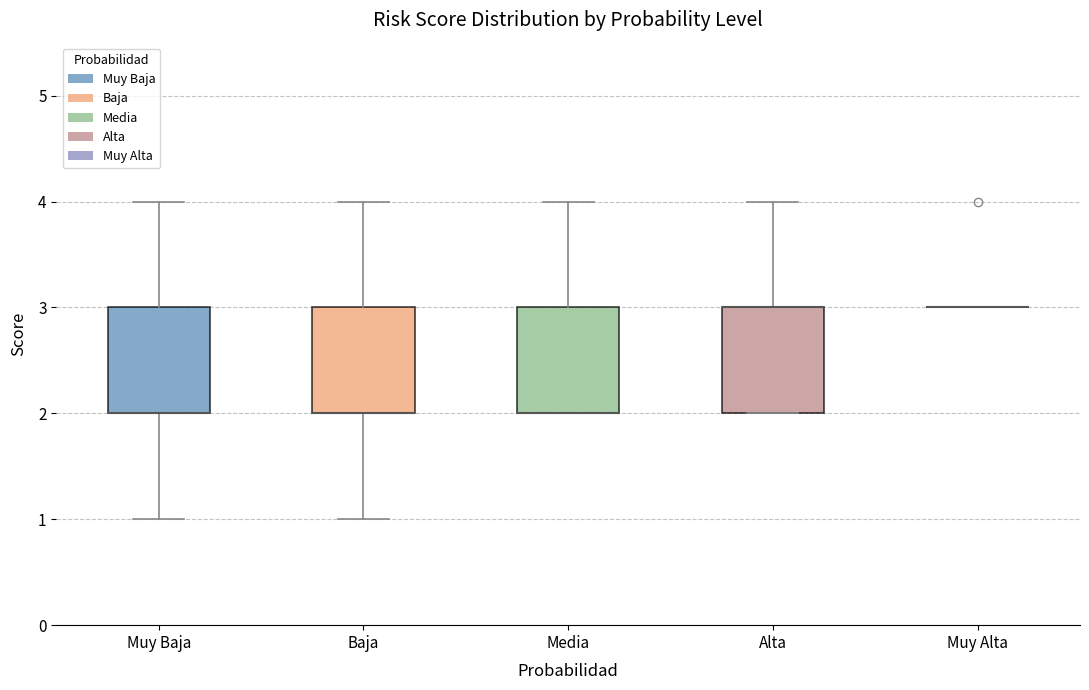

Reading left to right, read every box against the y-axis: the position of its median line, the range the box covers, and the ends of its whiskers. The values are not printed on the chart, so give them approximately, as read against the axis.

Muy Baja: median 2 (drawn on the box's lower edge), box 2 to 3, whiskers 1 to 4
Baja: median 2 (drawn on the box's lower edge), box 2 to 3, whiskers 1 to 4
Media: median 2 (drawn on the box's lower edge), box 2 to 3, whiskers 2 to 4
Alta: median 3 (drawn on the box's upper edge), box 2 to 3, whiskers 2 to 4
Muy Alta: box collapsed to a line at 3, whiskers 3 to 3